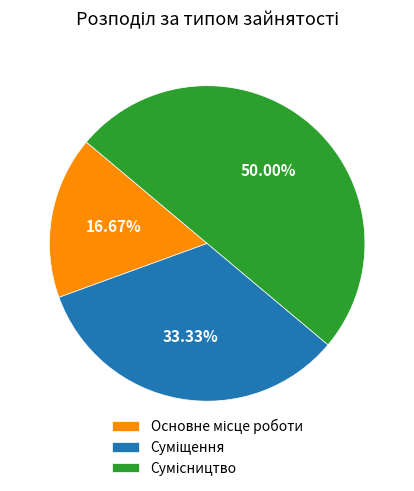

What percentage do Сумісництво and Суміщення together represent?

83.3%